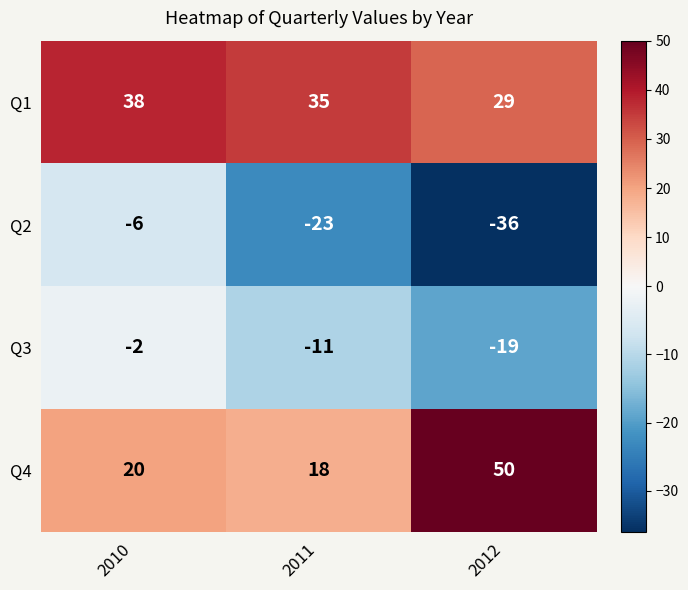

True or false: Q1 has a value of 29 at 2012.

True